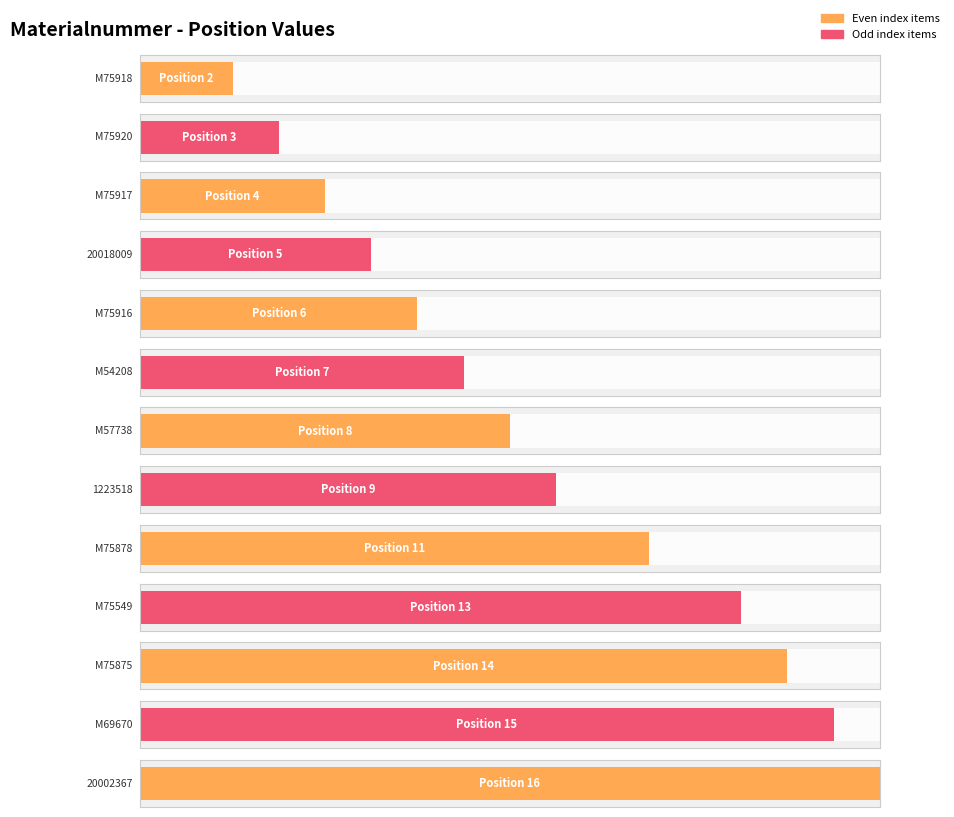

What is the change in value from 20018009 to M69670?

+10